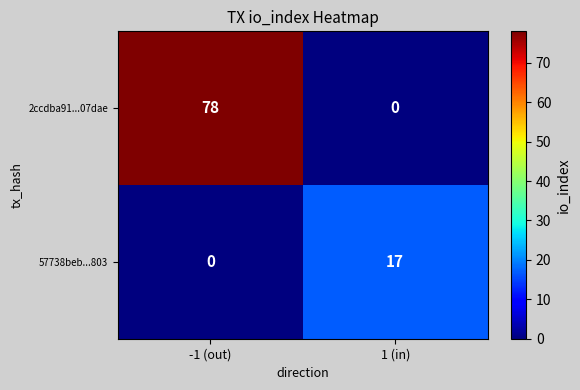

How many data points does each series have?

2